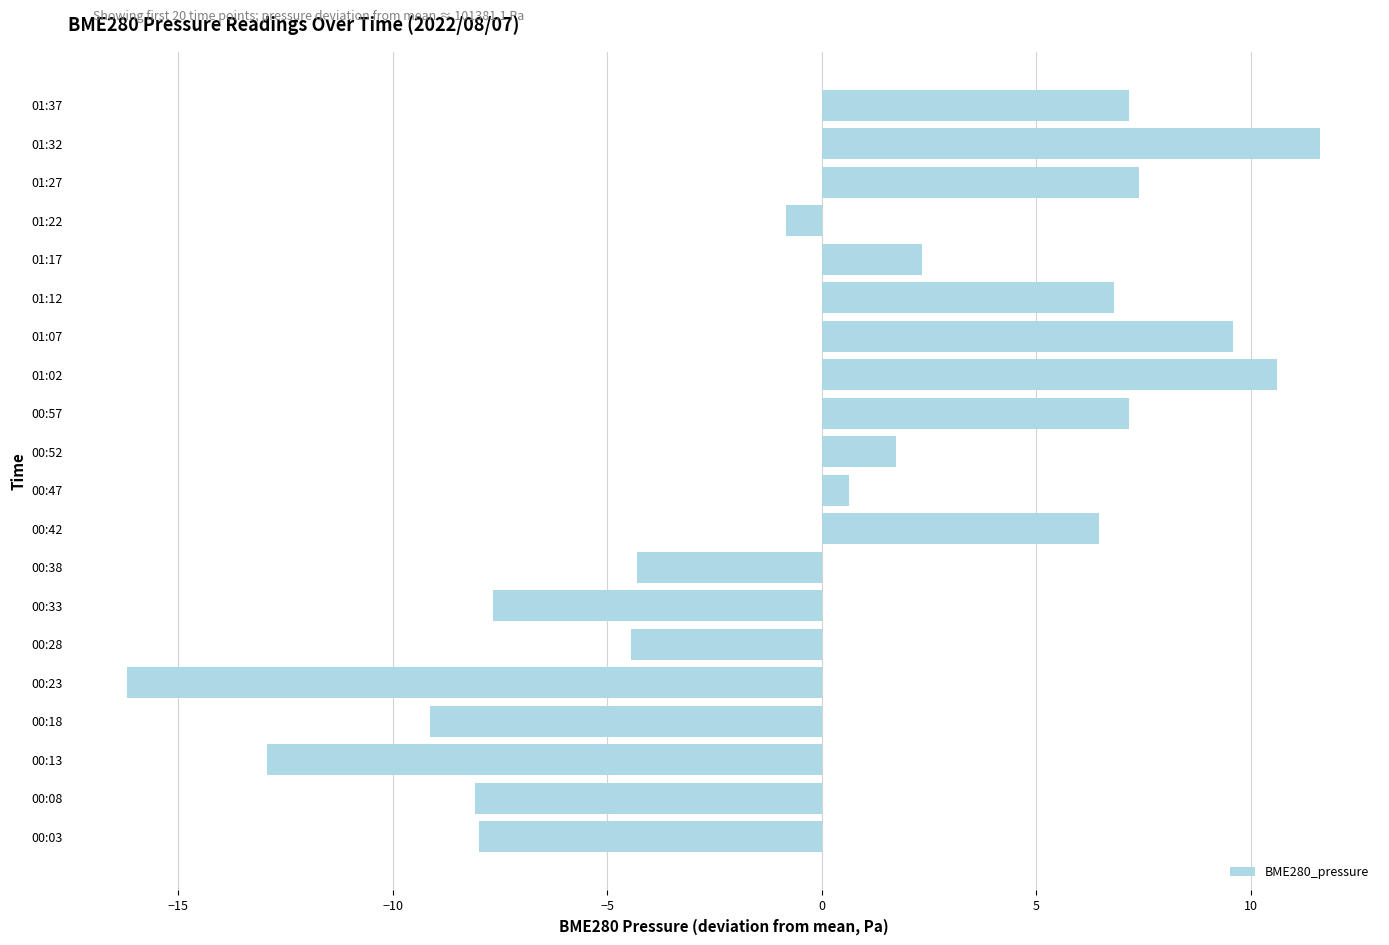

What is the sum of the values at 00:52 and 01:22?

0.9